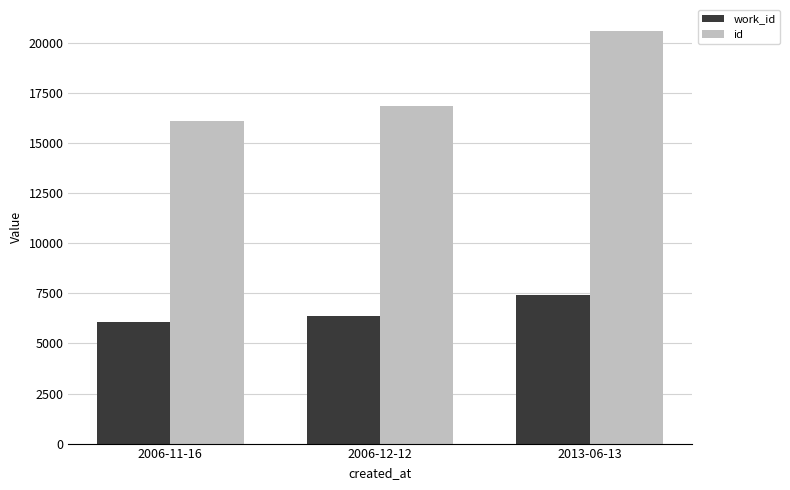

What is the difference between the second highest and minimum values in the id series?

751